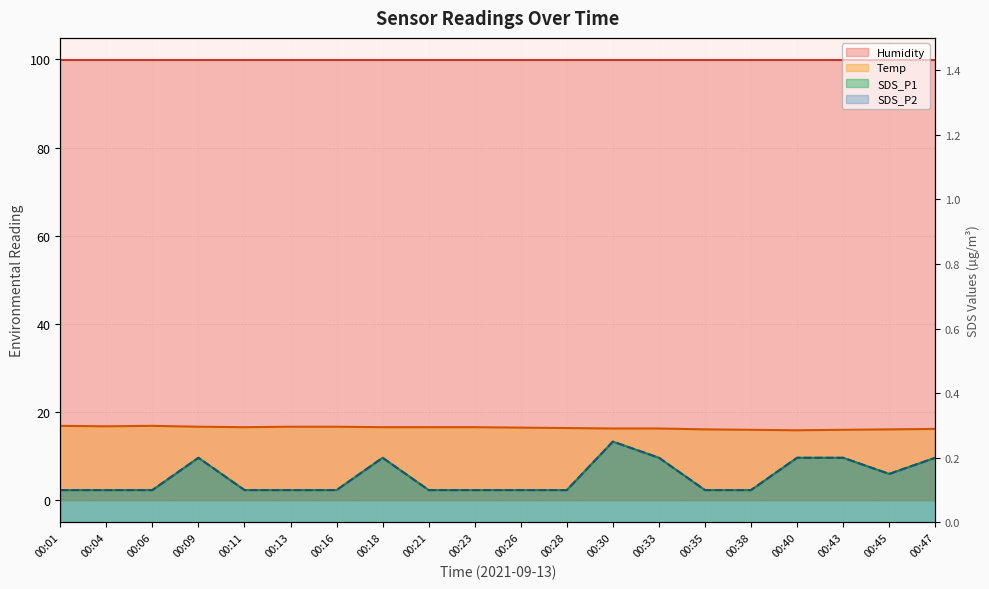

Is the value of Temp at 00:33 greater than the value of SDS_P1 at 00:38?

Yes